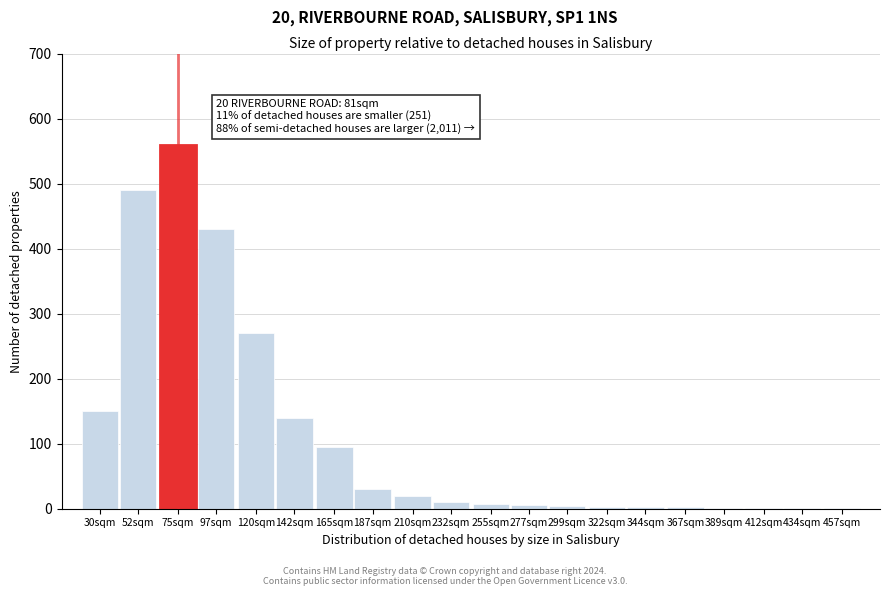

What is the change in value from 142sqm to 187sqm?

-110